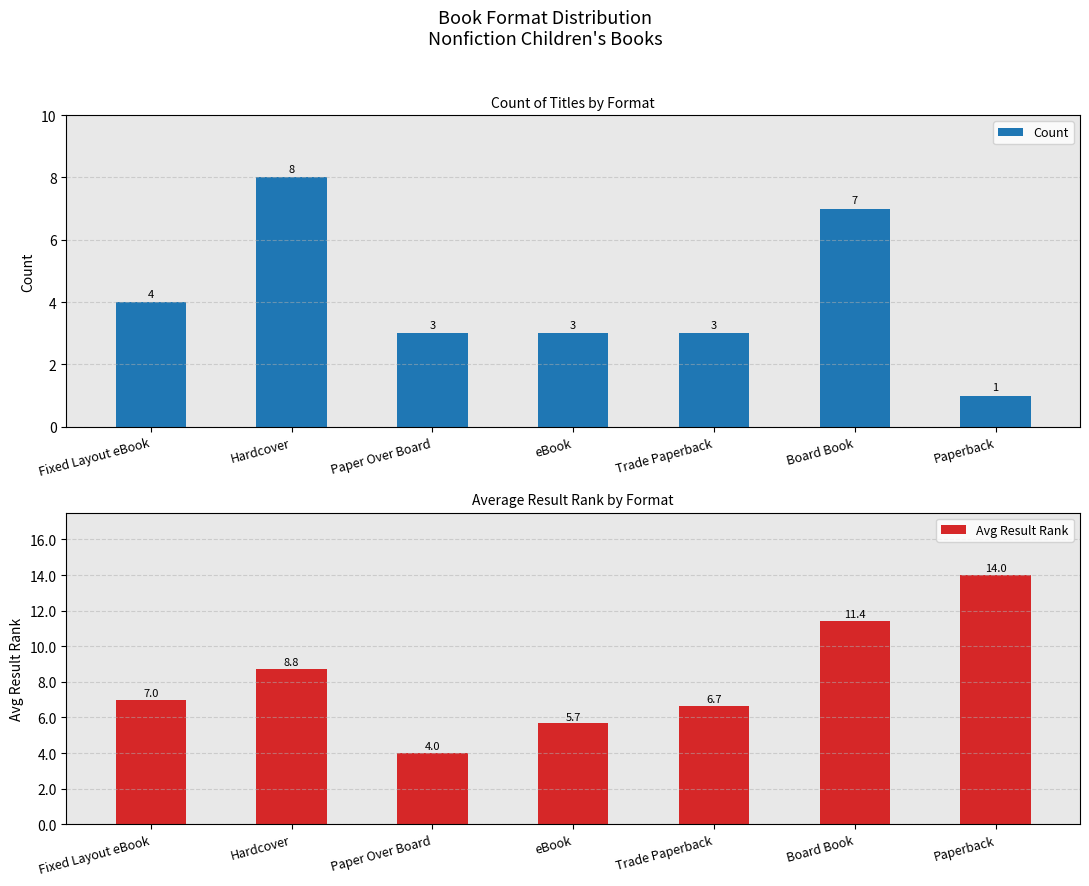

What is the difference between the Avg Result Rank values at Hardcover and Paperback?

5.2